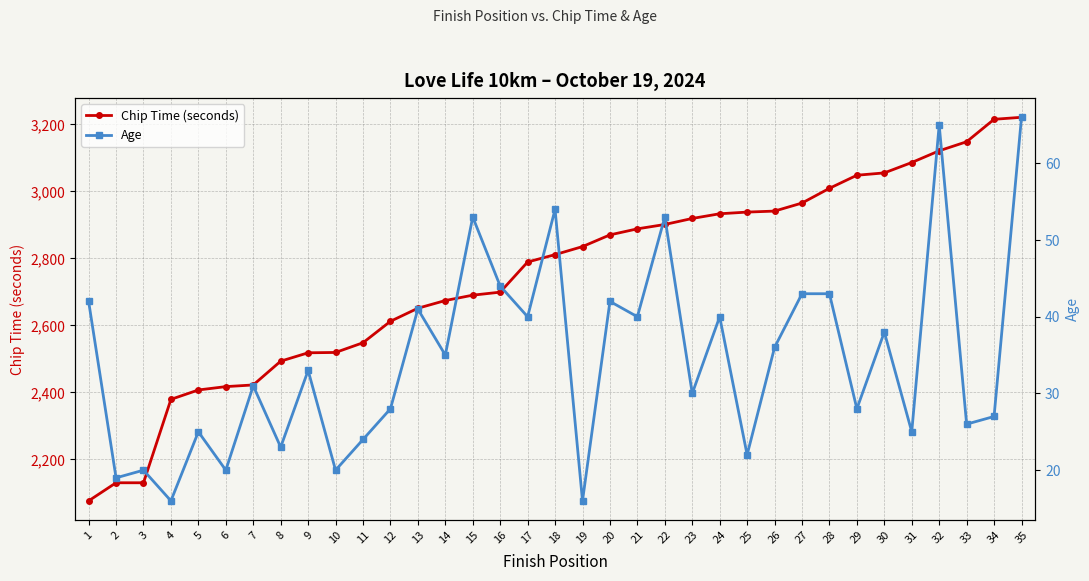

What is the value of the Age point at the 31st from the left?

25